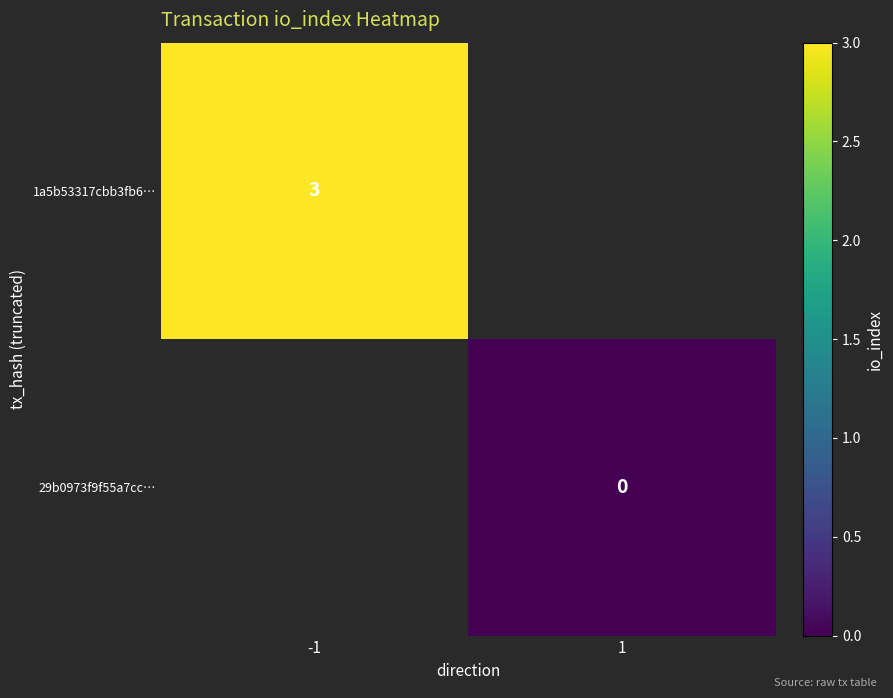

True or false: 1a5b53317cbb3fb6… has a value of 3 at -1.

True